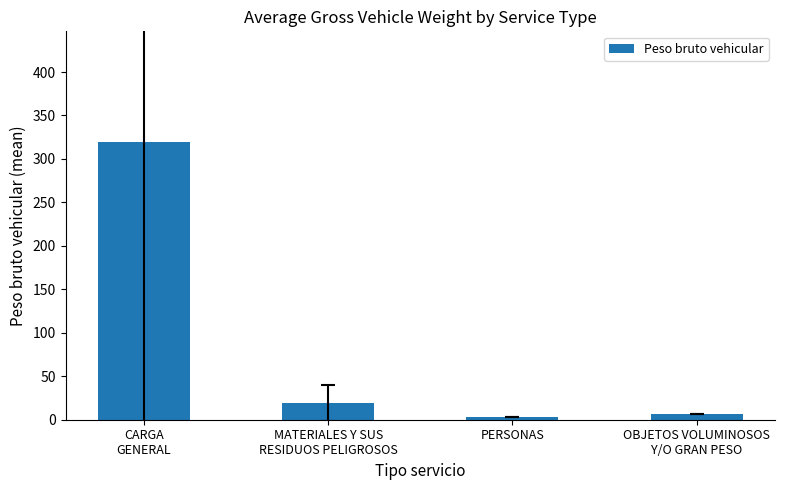

At which label does the data first exceed 19?

CARGA
GENERAL